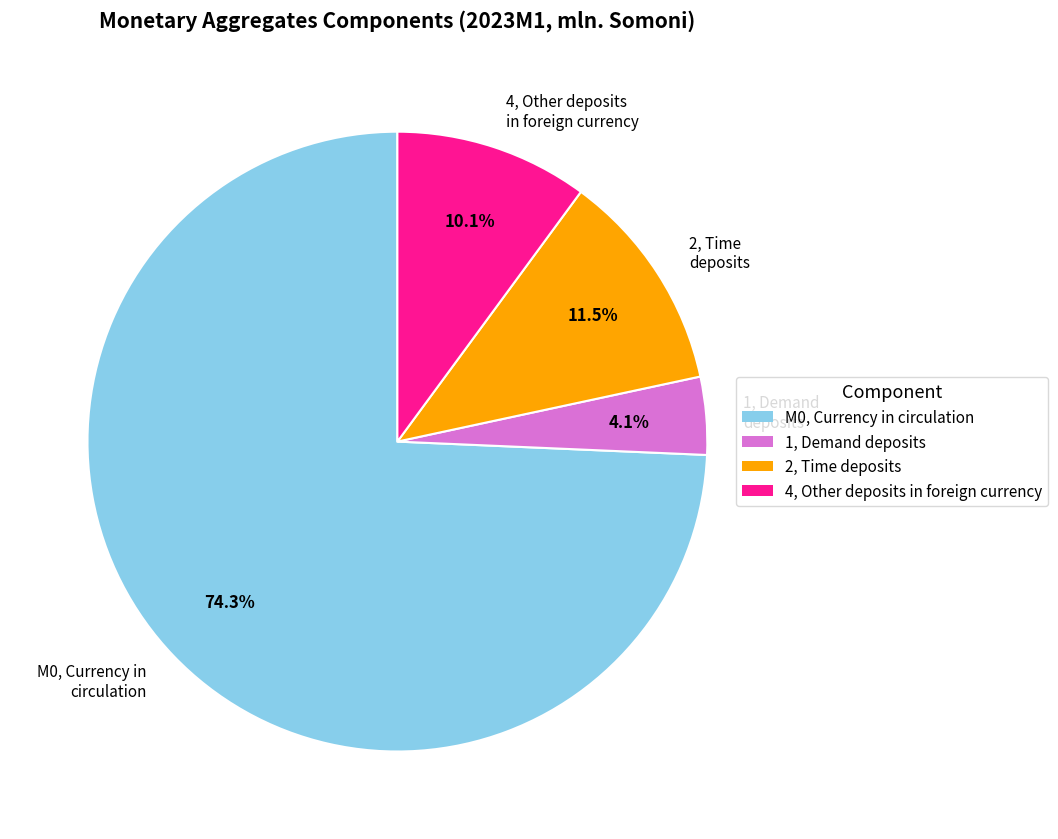

How many segments does this pie chart have?

4